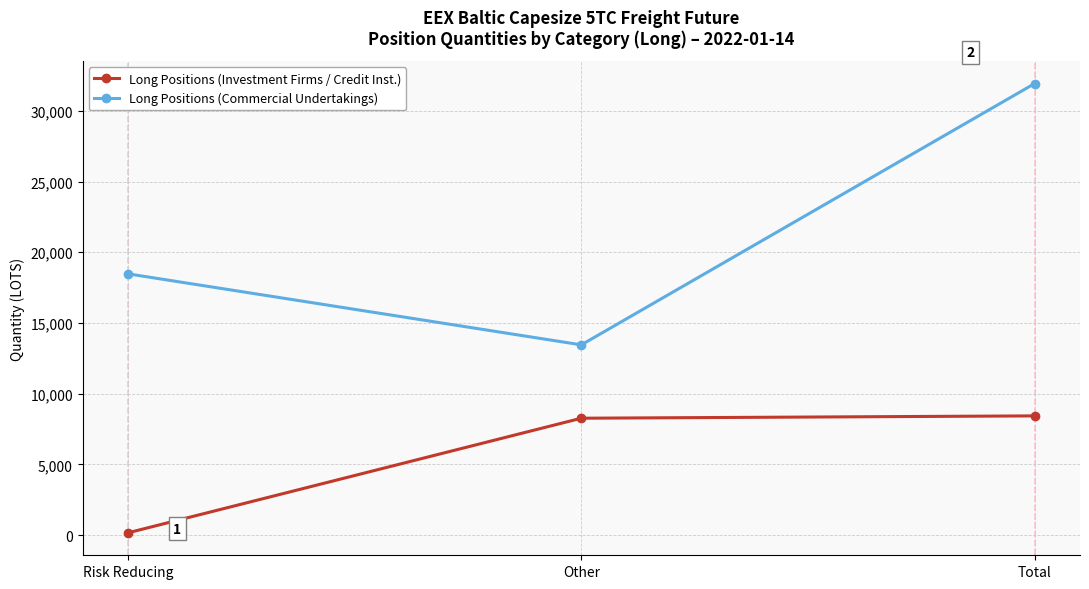

Rank the series by their maximum value, from highest to lowest.

Long Positions (Commercial Undertakings), Long Positions (Investment Firms / Credit Inst.)